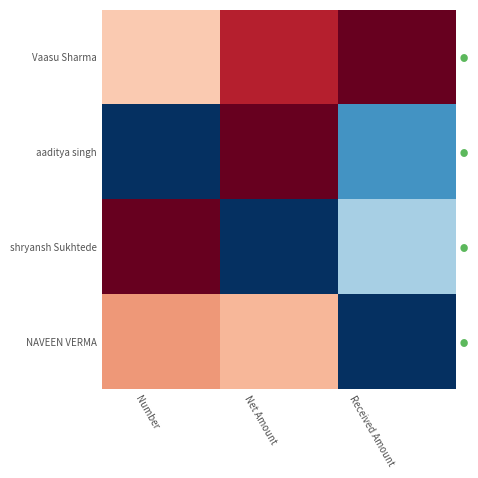

True or false: NAVEEN VERMA has a value of -0.4 at Received Amount.

False